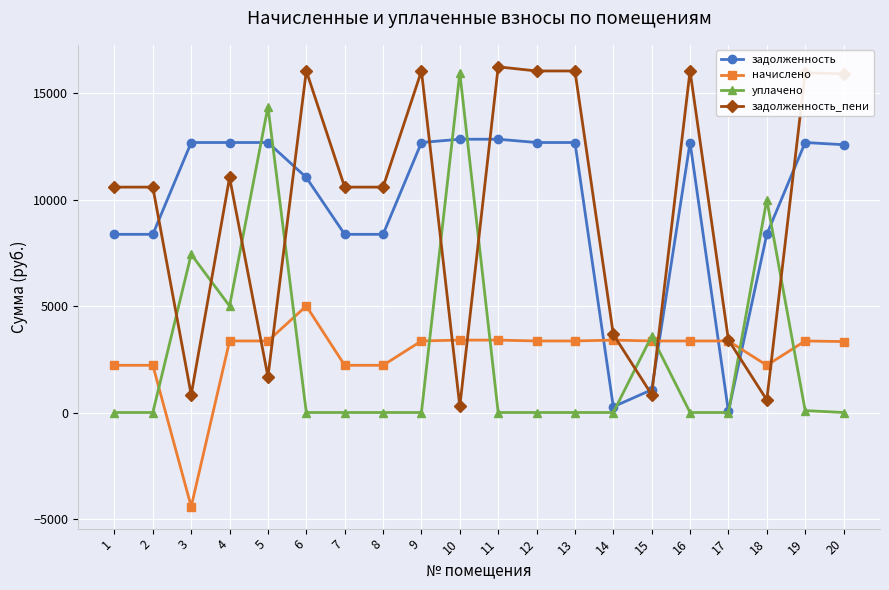

How many times do задолженность and начислено cross each other?

4